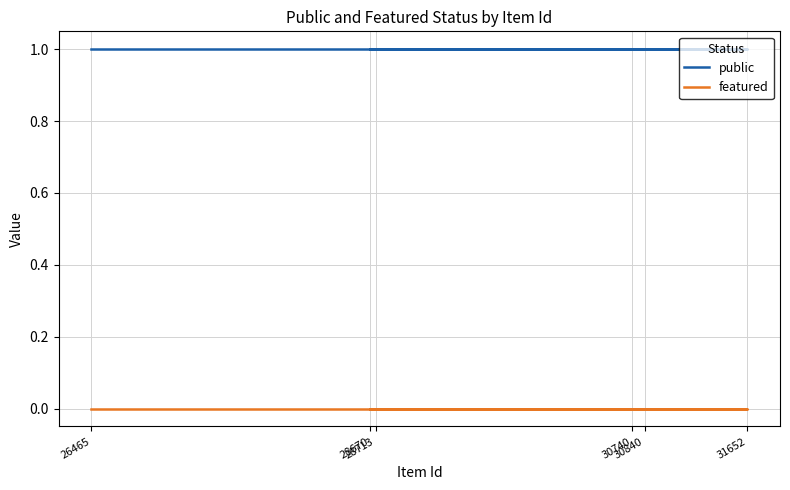

Which series changed the most between 30740 and 28713?

public